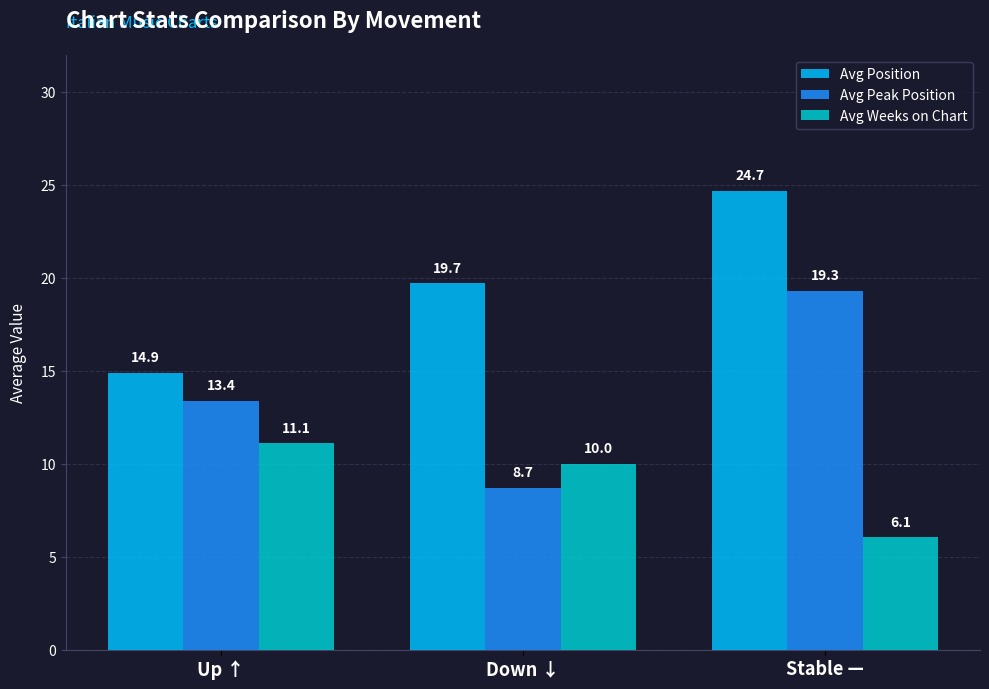

What is the spread (max minus min) of values at Stable —?

18.6